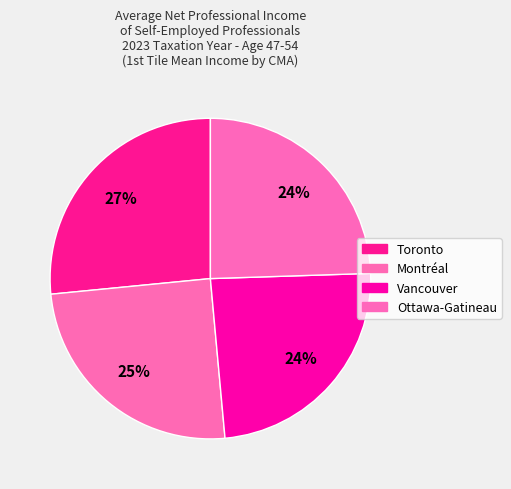

Does any single category account for the majority?

No